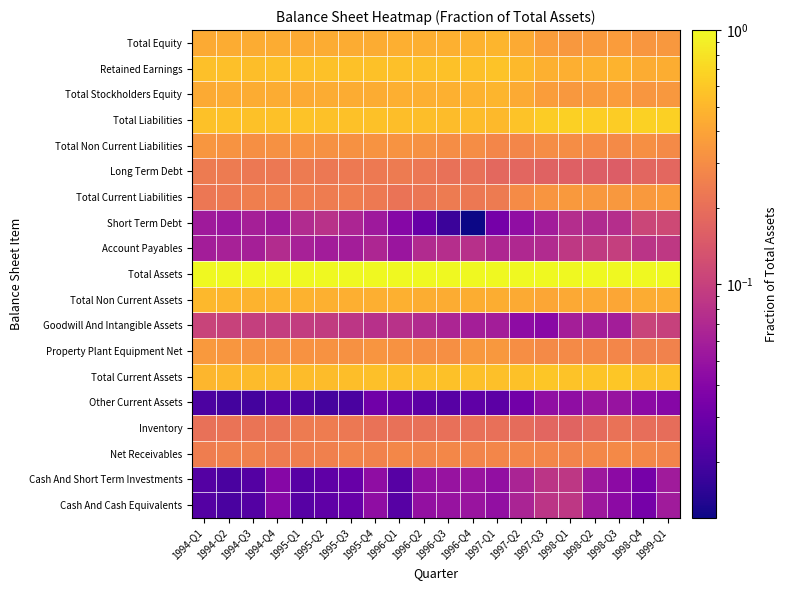

What is the difference between the highest and lowest values at 1997-Q1?

1.0